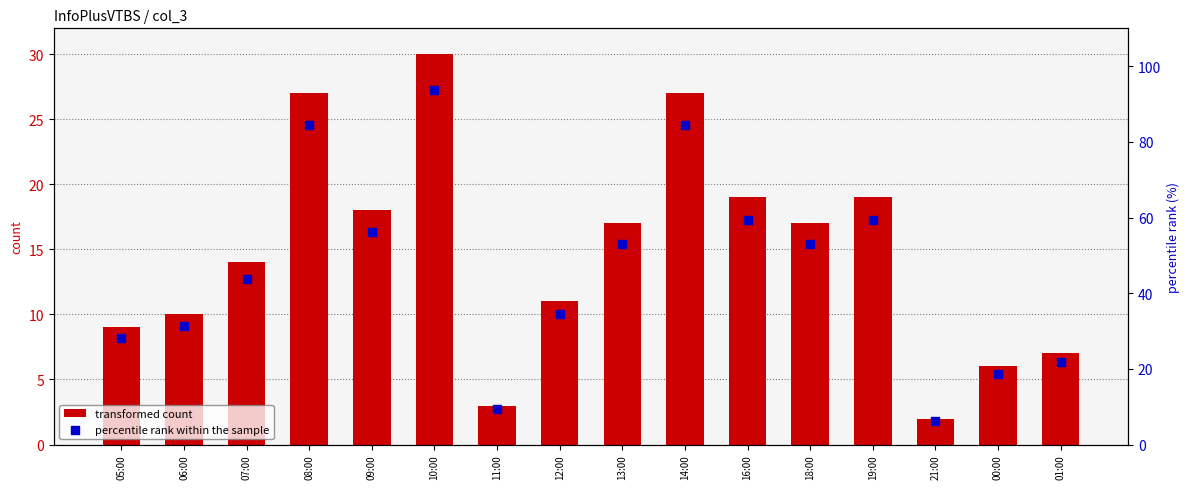

Is the value of percentile rank within the sample at 00:00 greater than the value of transformed count at 06:00?

Yes